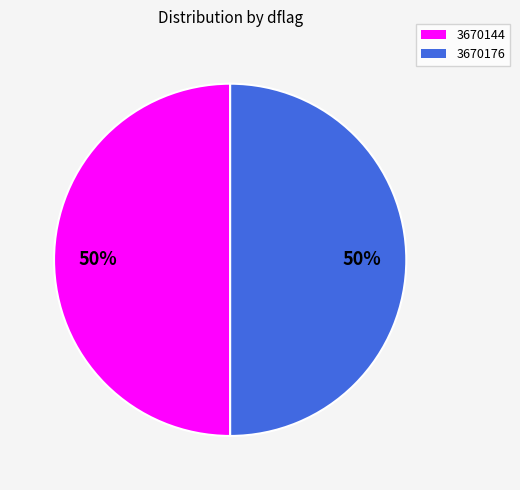

Approximately how many times larger is the value at 3670176 compared to 3670144?

1.0